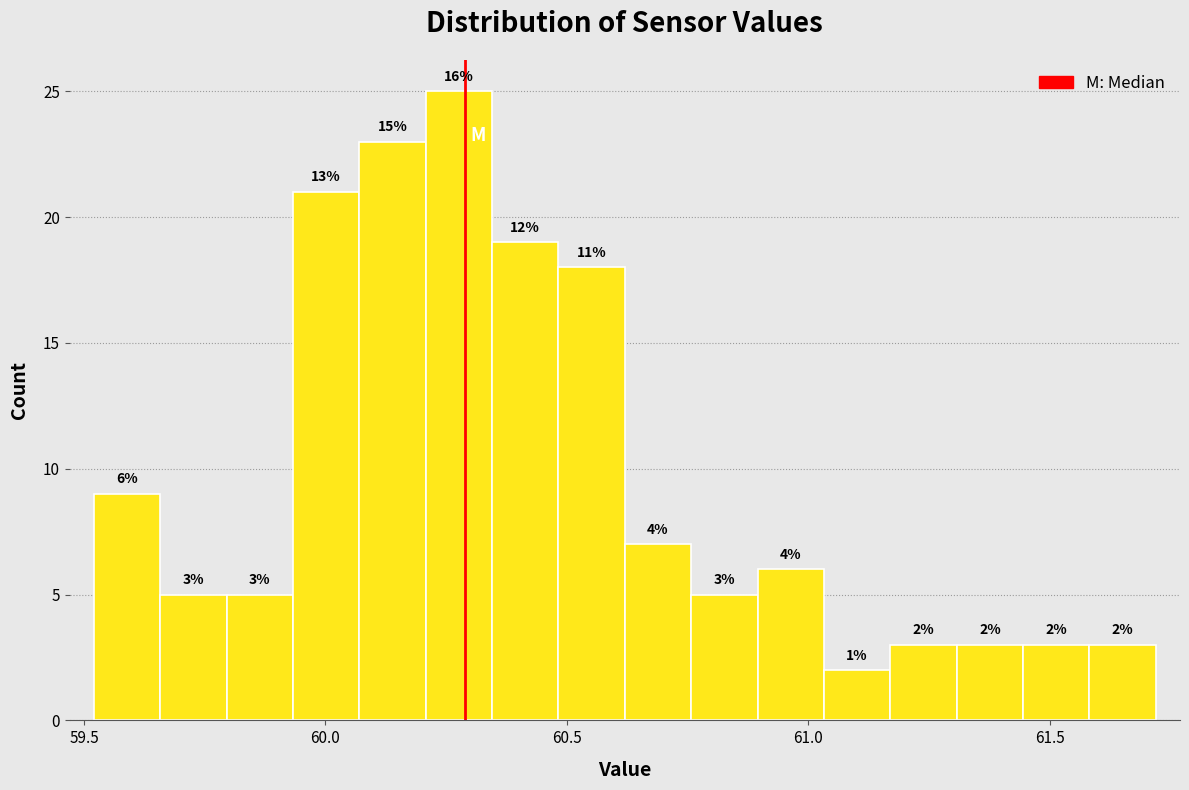

Read against the x-axis, roughly where is the centre of the tallest bar?

60.30